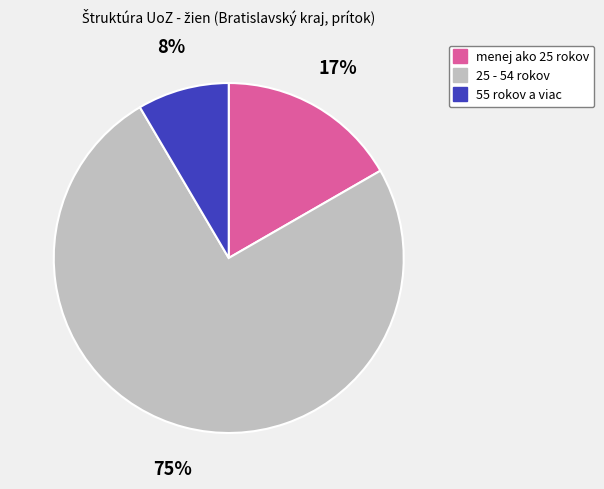

To the nearest percent, what is the average slice percentage?

33%